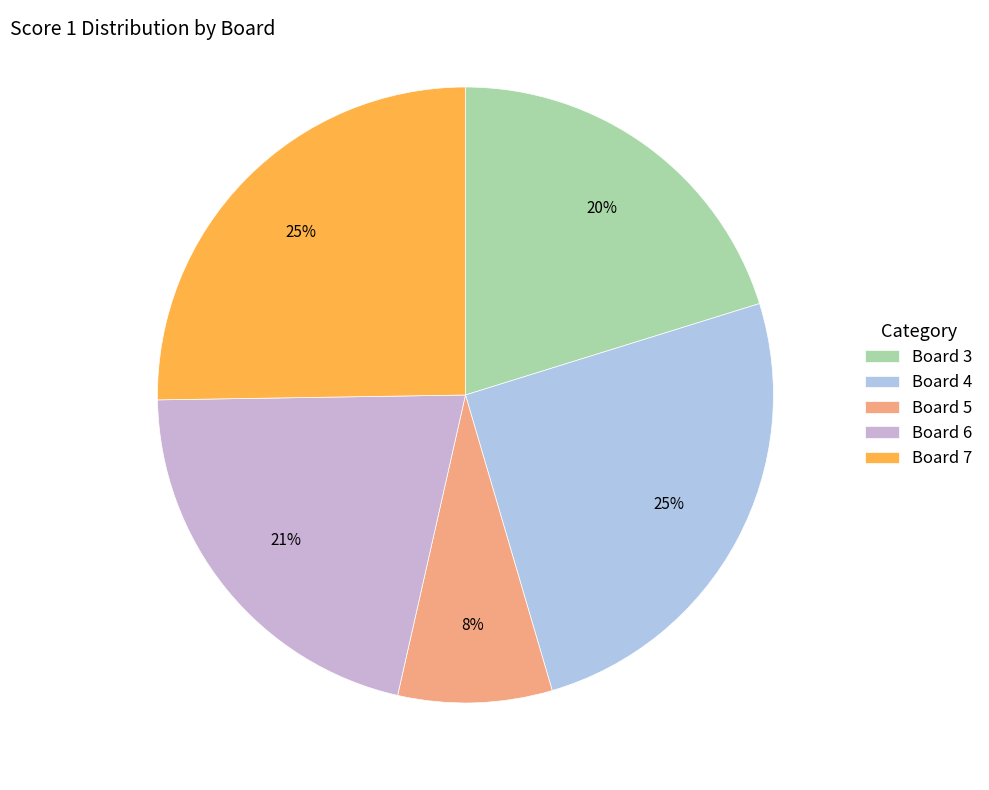

True or false: Board 4 accounts for 25% of the total.

True